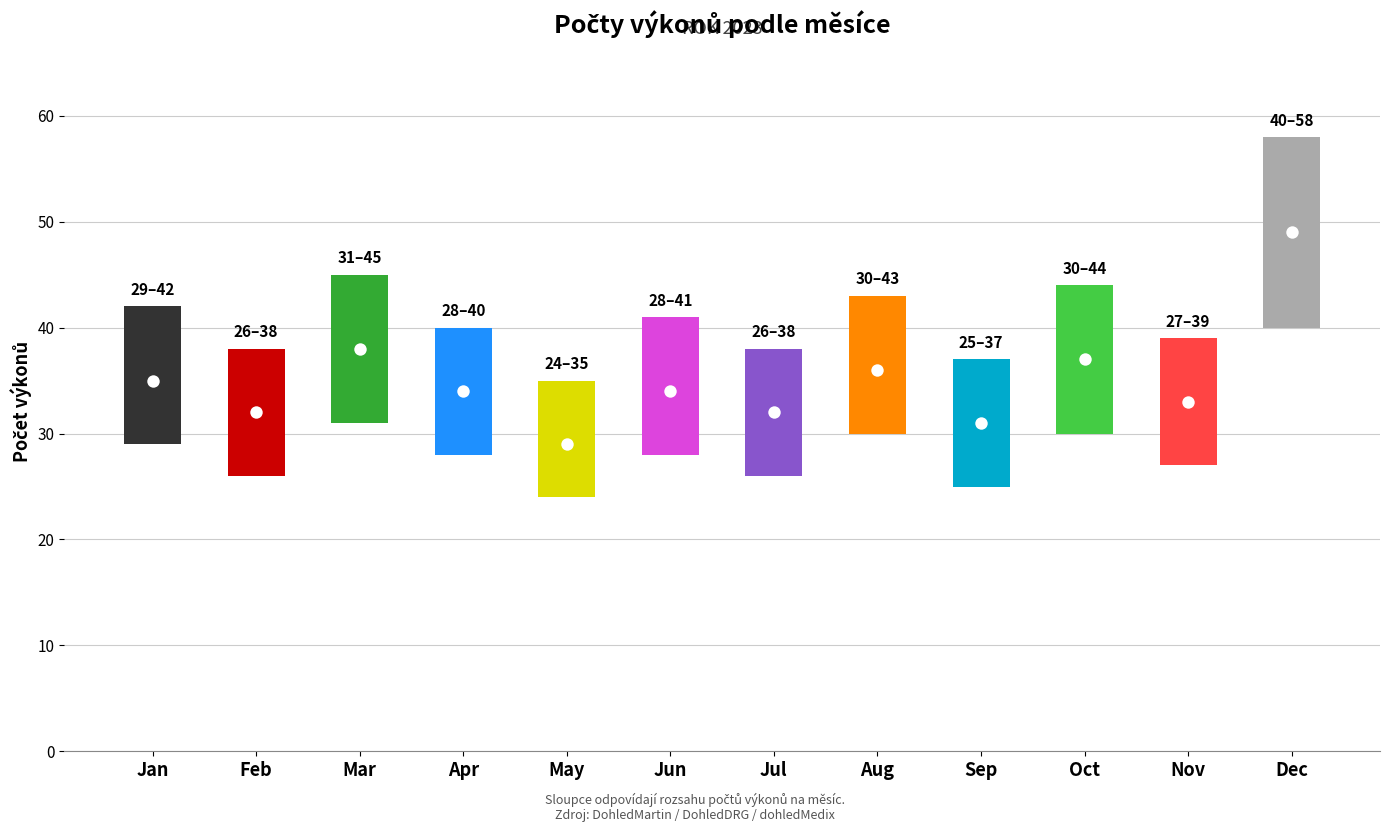

What is the total value across all series at 11?

46